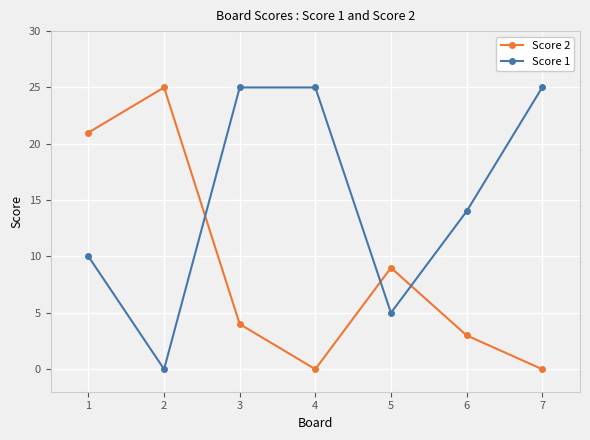

What is the average value of the Score 1 series?

15